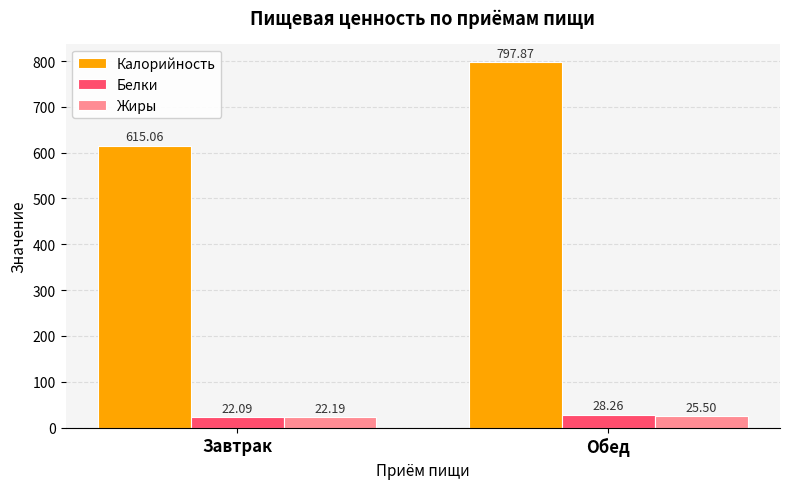

What is the label of the 2nd bar from the left?

Обед